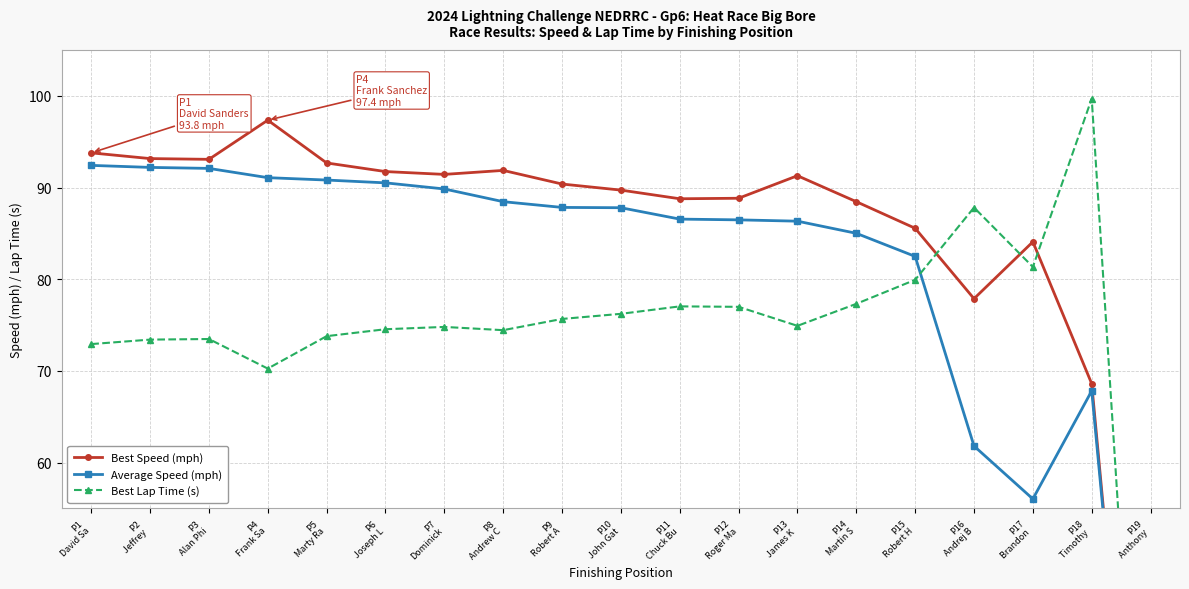

Count the number of categories in the chart.

19